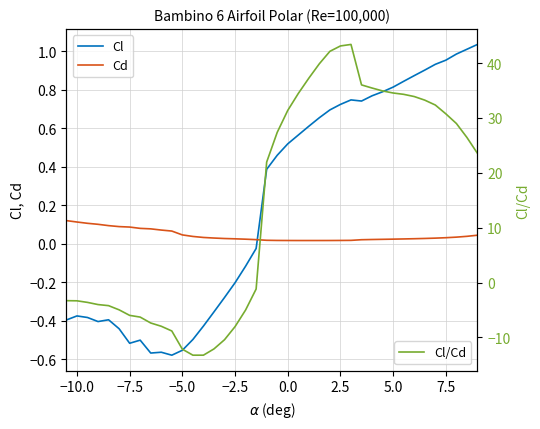

Which series has the largest range (max minus min)?

Cl/Cd